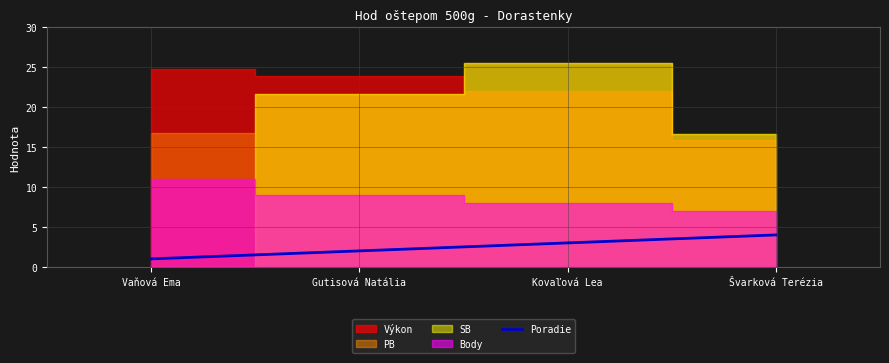

Rank the categories by Poradie value from lowest to highest.

Vaňová Ema, Gutisová Natália, Kovaľová Lea, Švarková Terézia